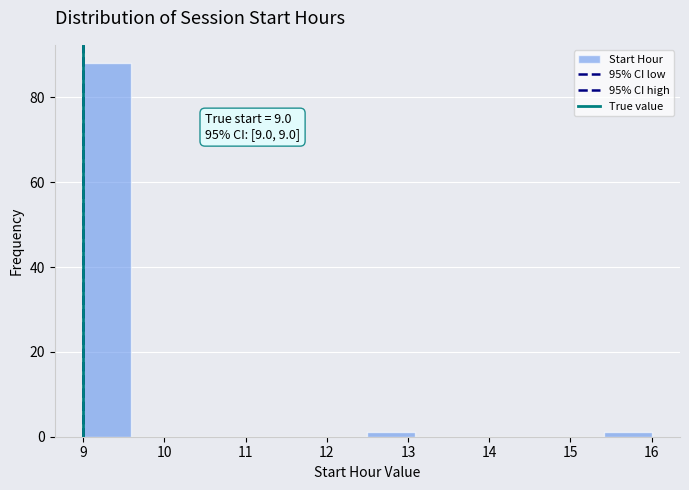

Over which range of the x-axis is the bar tallest?

9.0 to 9.6